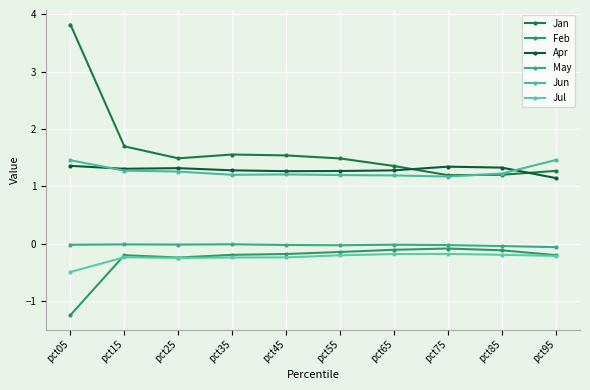

Is it true that Jun equals 1.2 at pct65?

True